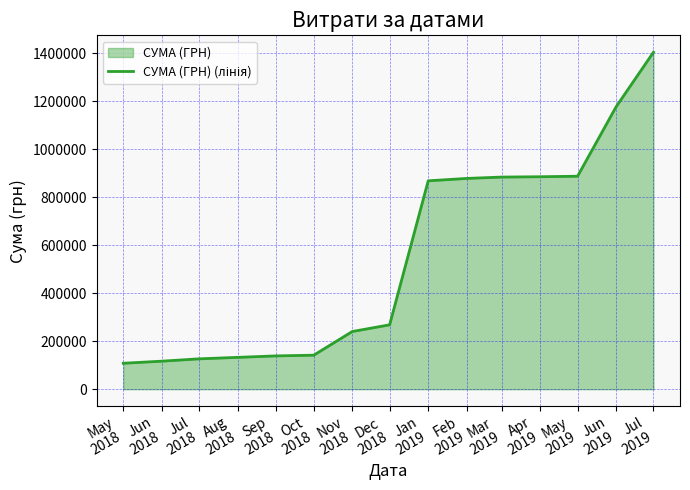

What is the sum of all values?

8128538.4